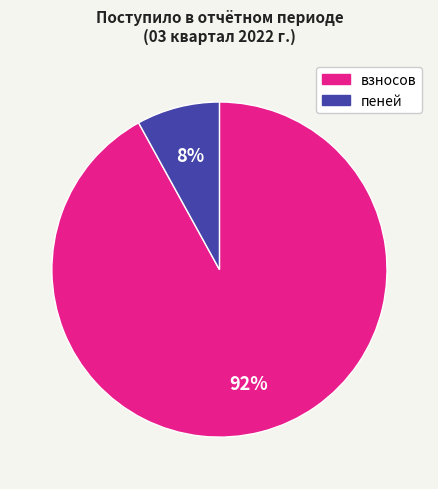

Does any single category account for the majority?

Yes